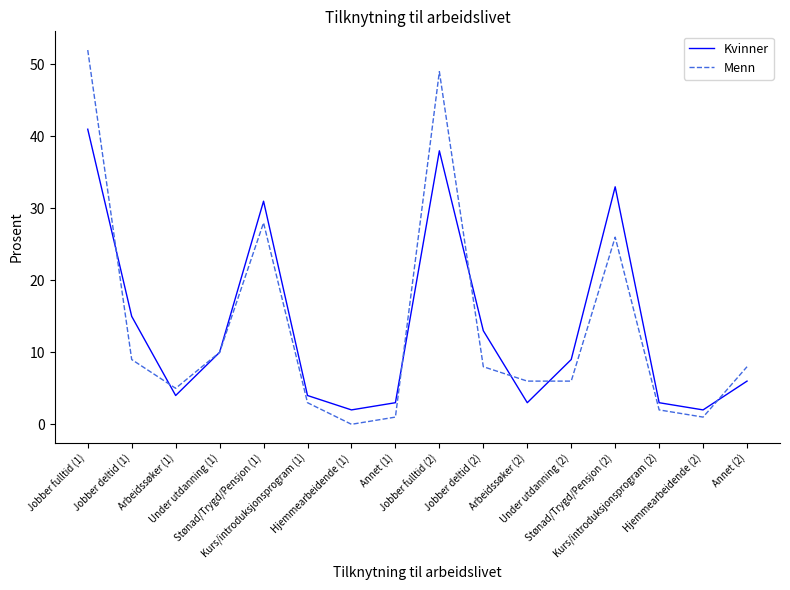

Which label corresponds to the smallest value in the chart?

Hjemmearbeidende (1)